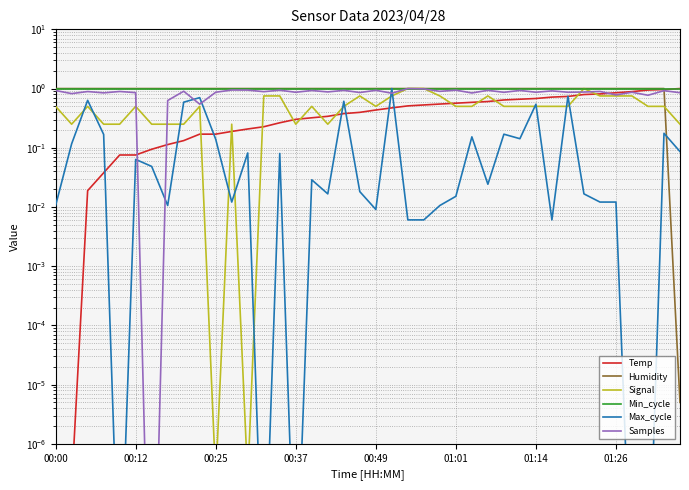

Reading left to right, what are all the values shown in this chart?

Temp: 0.0	0.0	0.0	0.0	0.1	0.1	0.1	0.1	0.1	0.2	0.2	0.2	0.2	0.2	0.3	0.3	0.3	0.3	0.4	0.4	0.4	0.5	0.5	0.5	0.5	0.6	0.6	0.6	0.6	0.7	0.7	0.7	0.7	0.8	0.8	0.8	0.9	0.9	1.0	1.0
Humidity: 1.0	1.0	1.0	1.0	1.0	1.0	1.0	1.0	1.0	1.0	1.0	1.0	1.0	1.0	1.0	1.0	1.0	1.0	1.0	1.0	1.0	1.0	1.0	1.0	1.0	1.0	1.0	1.0	1.0	1.0	1.0	1.0	1.0	1.0	1.0	1.0	1.0	1.0	1.0	0.0
Signal: 0.5	0.3	0.5	0.3	0.3	0.5	0.3	0.3	0.3	0.5	0.0	0.3	0.0	0.8	0.8	0.3	0.5	0.3	0.5	0.8	0.5	0.8	1.0	1.0	0.8	0.5	0.5	0.8	0.5	0.5	0.5	0.5	0.5	1.0	0.8	0.8	0.8	0.5	0.5	0.3
Min_cycle: 1.0	1.0	1.0	1.0	1.0	1.0	1.0	1.0	1.0	1.0	1.0	1.0	1.0	1.0	1.0	1.0	1.0	1.0	1.0	1.0	1.0	1.0	1.0	1.0	1.0	1.0	1.0	1.0	1.0	1.0	1.0	1.0	1.0	1.0	1.0	1.0	1.0	1.0	1.0	1.0
Max_cycle: 0.0	0.1	0.6	0.2	0.0	0.1	0.0	0.0	0.6	0.7	0.1	0.0	0.1	0.0	0.1	0.0	0.0	0.0	0.6	0.0	0.0	1.0	0.0	0.0	0.0	0.0	0.2	0.0	0.2	0.1	0.5	0.0	0.7	0.0	0.0	0.0	0.0	0.0	0.2	0.1
Samples: 0.9	0.8	0.9	0.8	0.9	0.9	0.0	0.6	0.9	0.5	0.9	0.9	0.9	0.9	0.9	0.9	0.9	0.9	0.9	0.9	0.9	0.8	1.0	1.0	0.9	0.9	0.8	0.9	0.9	0.9	0.9	0.9	0.9	0.9	0.9	0.8	0.9	0.8	0.9	0.9